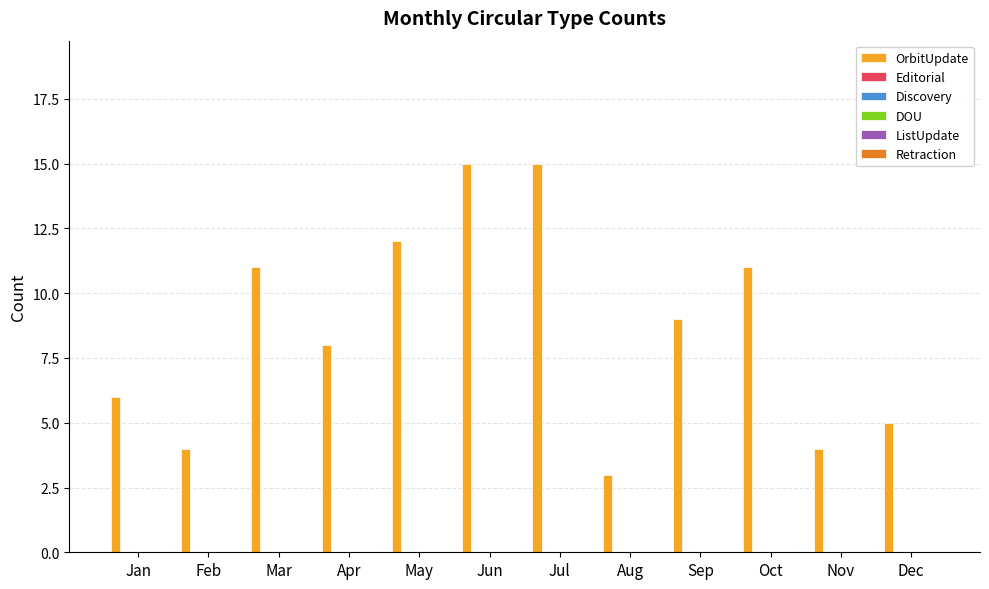

What is the value of the 10th bar from the left?

11